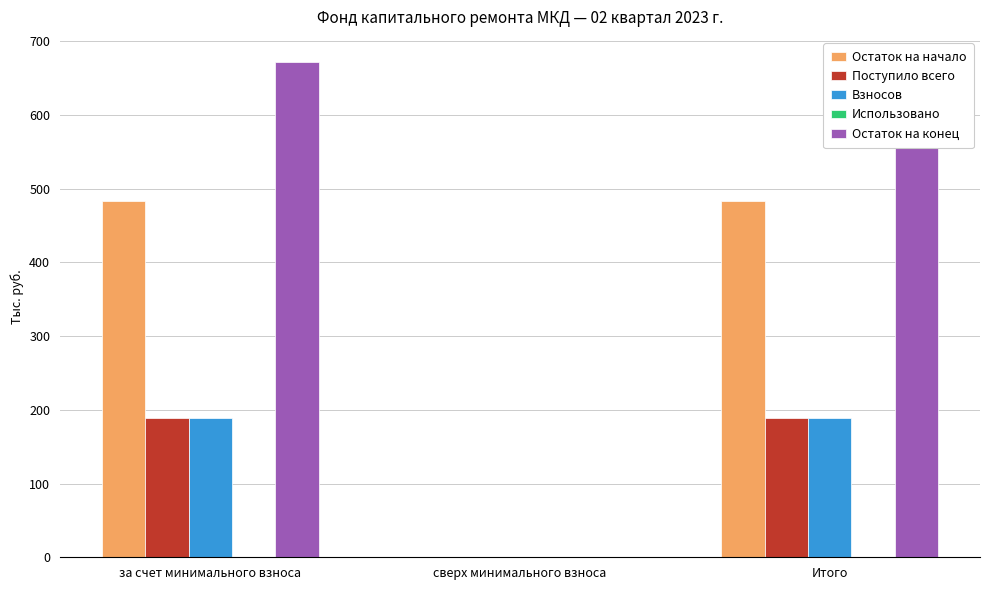

What is the spread (max minus min) of values at за счет минимального взноса?

672.1